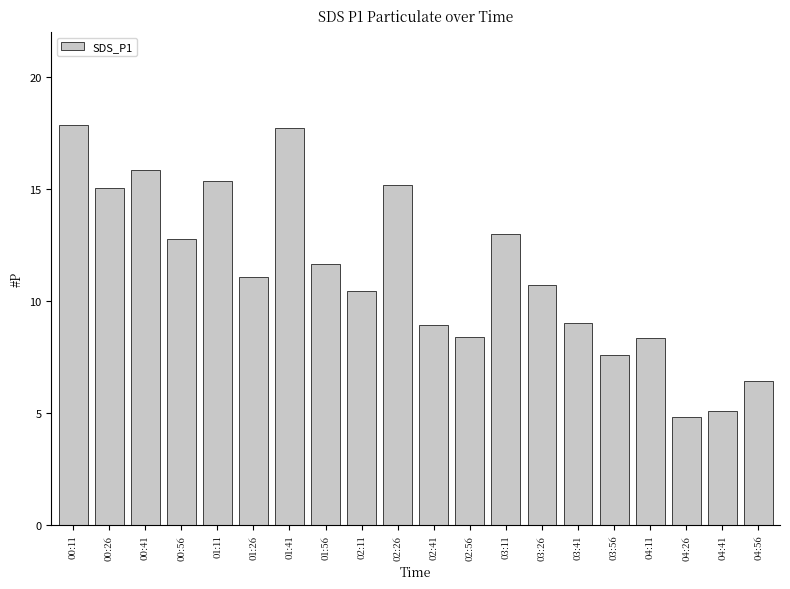

What is the change in value from 03:11 to 04:11?

-4.7